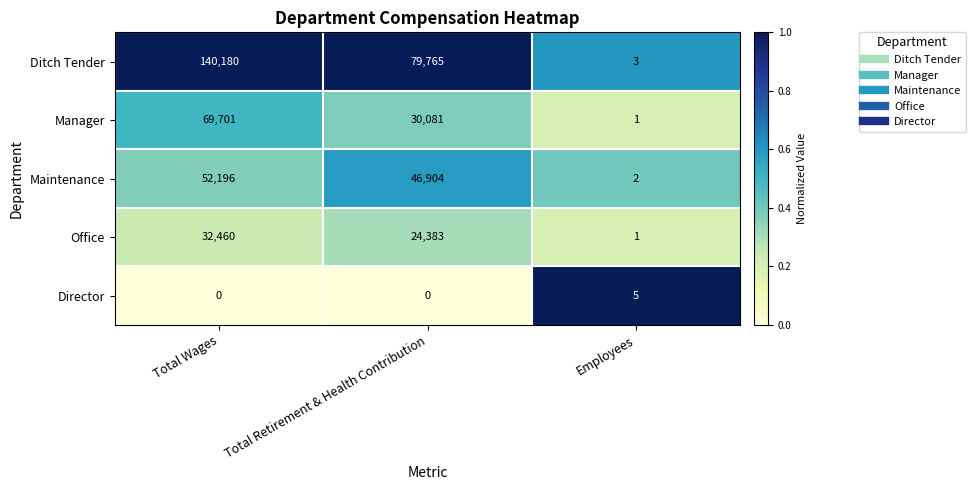

List the series in order of their peak value, highest first.

Ditch Tender, Manager, Maintenance, Office, Director